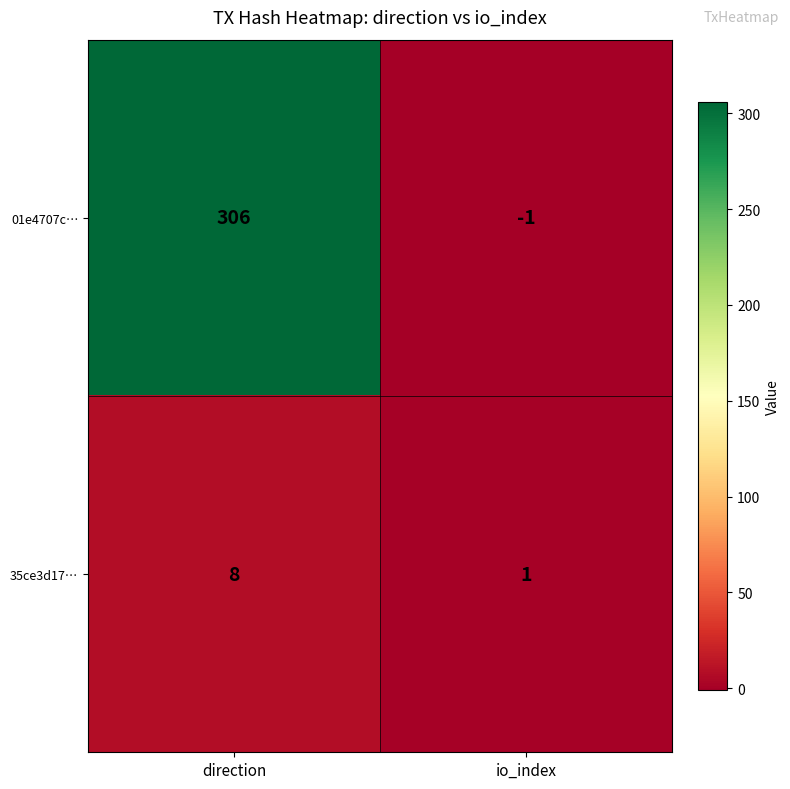

Reading left to right, list all the values displayed in this chart.

01e4707c…: 306	-1
35ce3d17…: 8	1